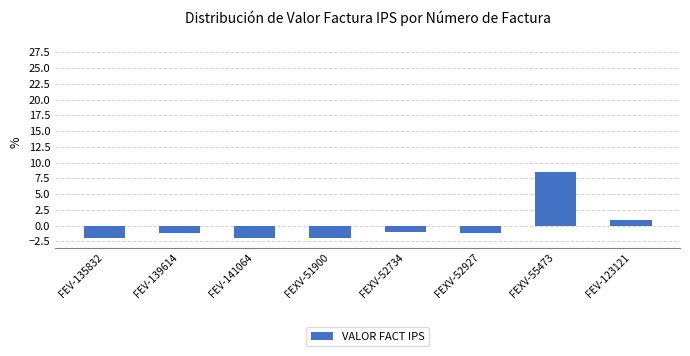

Is it true that the value at FEXV-51900 is -2.0?

True